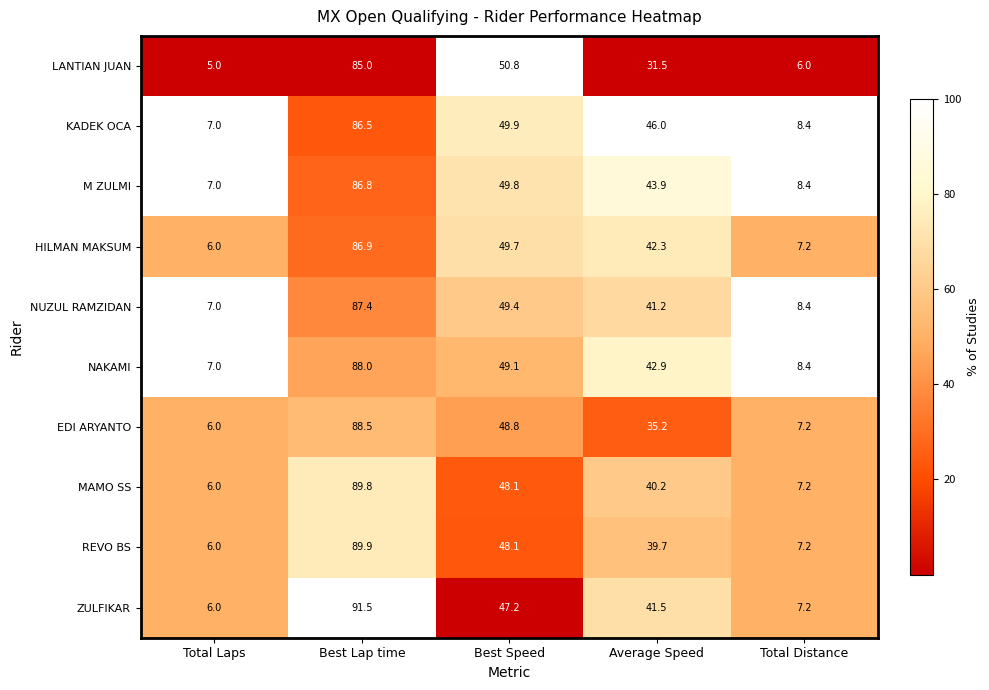

At how many categories does at least one series exceed 33?

3